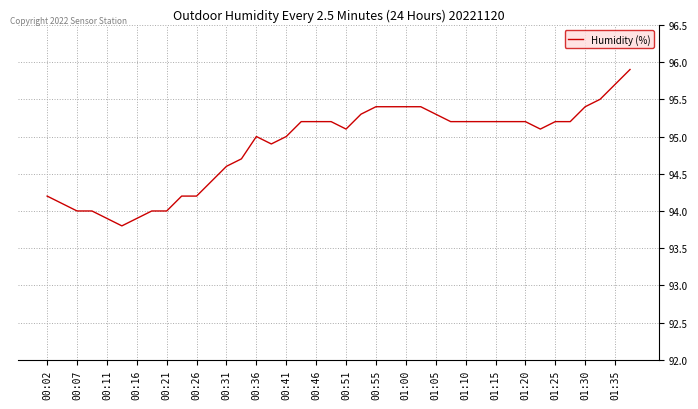

What is the maximum value shown in the chart?

95.9